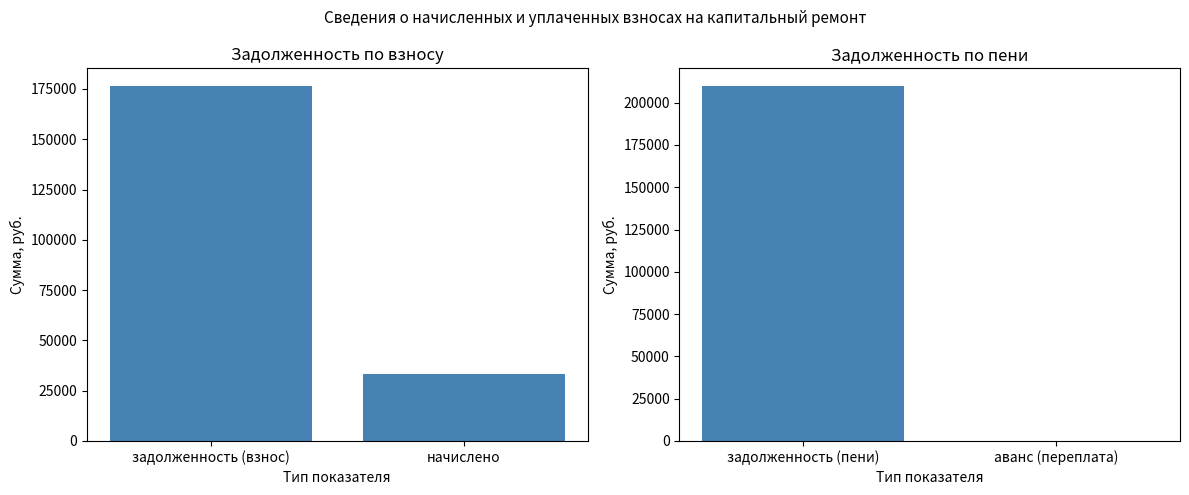

The задолженность (взнос) series shows 289830.7 at задолженность (взнос). True or false?

False